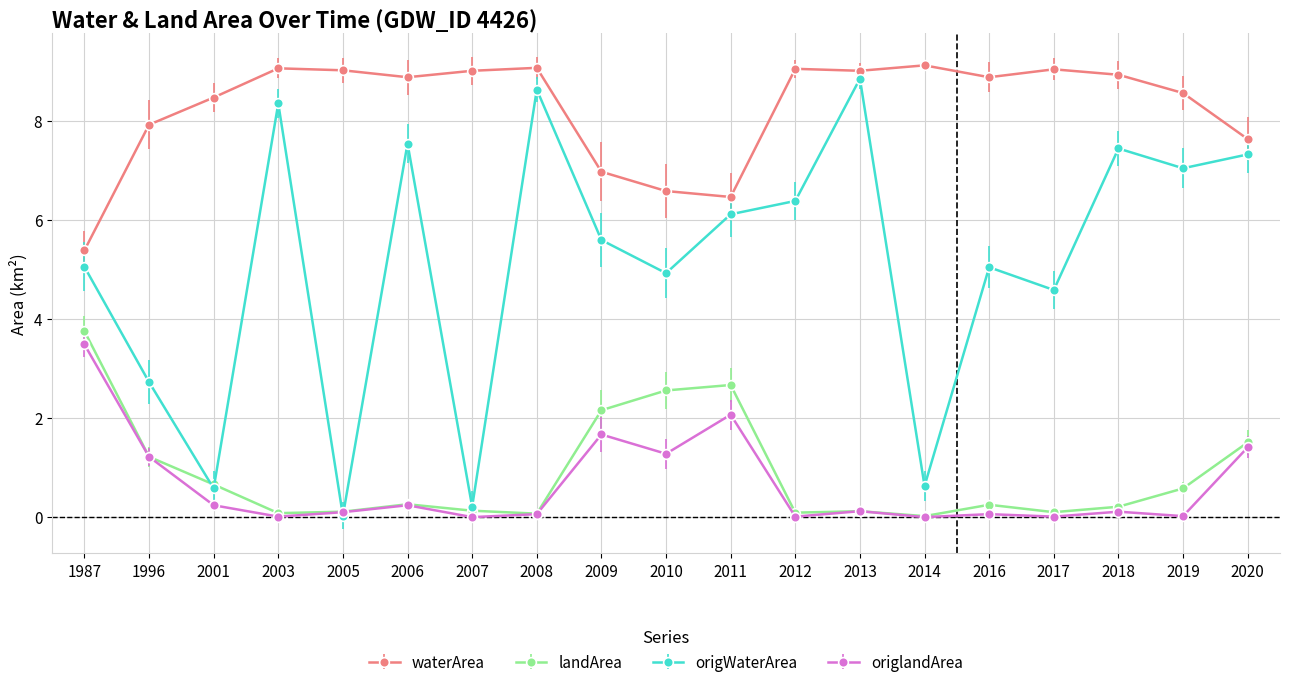

How many values in the origWaterArea series exceed 5?

12